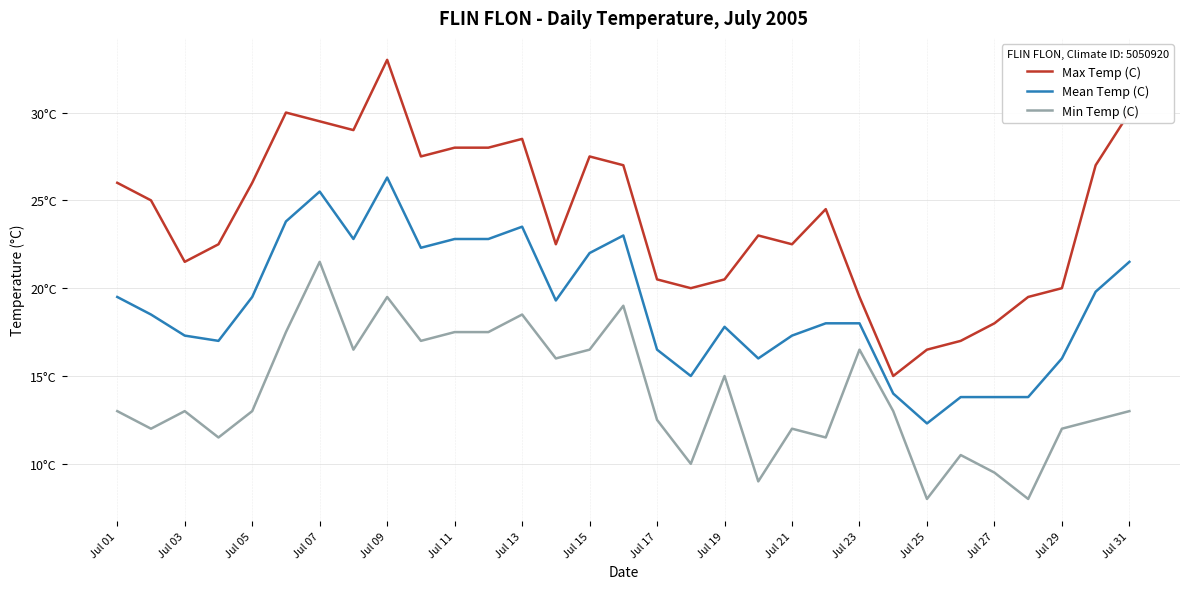

Does the chart display data point markers on the line(s)?

No